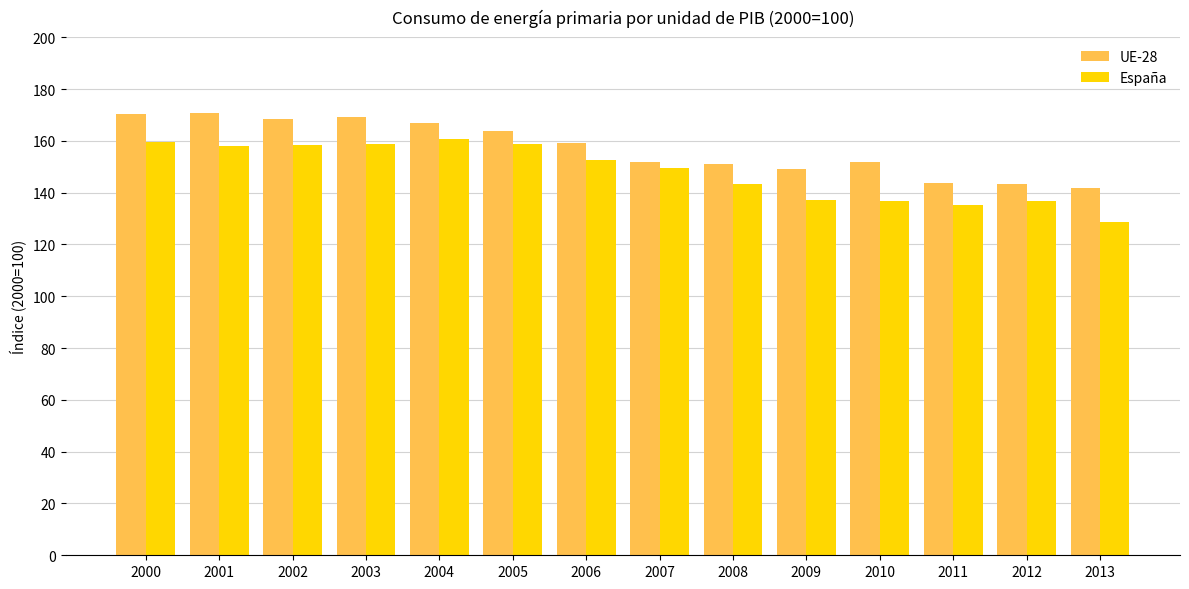

What is the difference between the second highest and second lowest values in the España series?

24.5